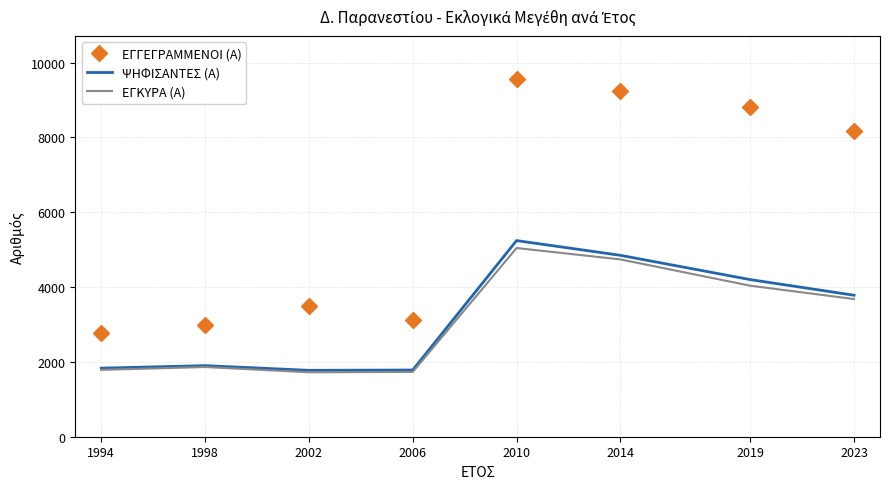

Which series changed the most between 1998 and 2023?

ΕΓΓΕΓΡΑΜΜΕΝΟΙ (Α)